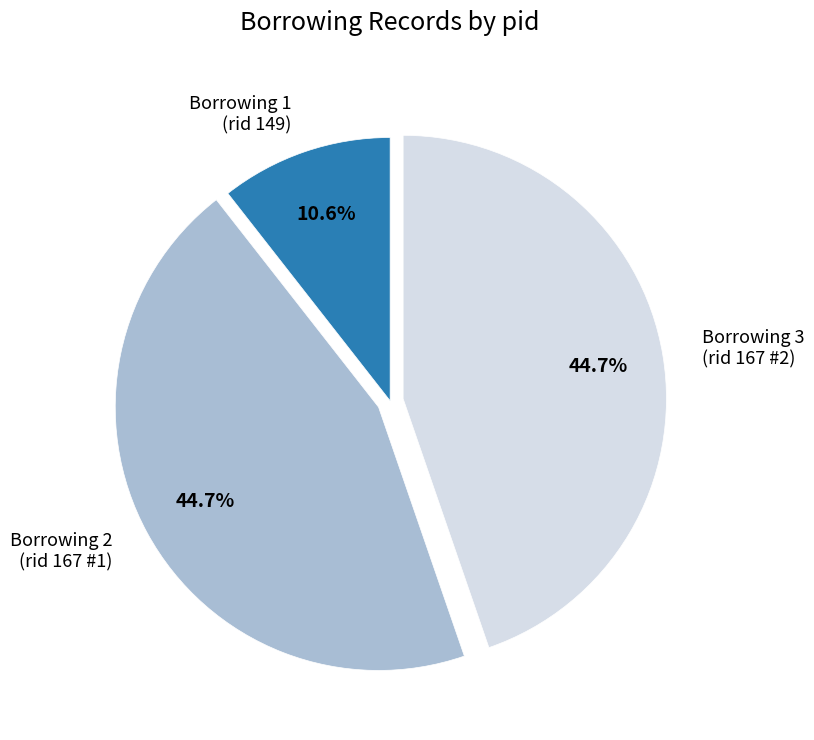

To the nearest percent, what is the average slice percentage?

33%